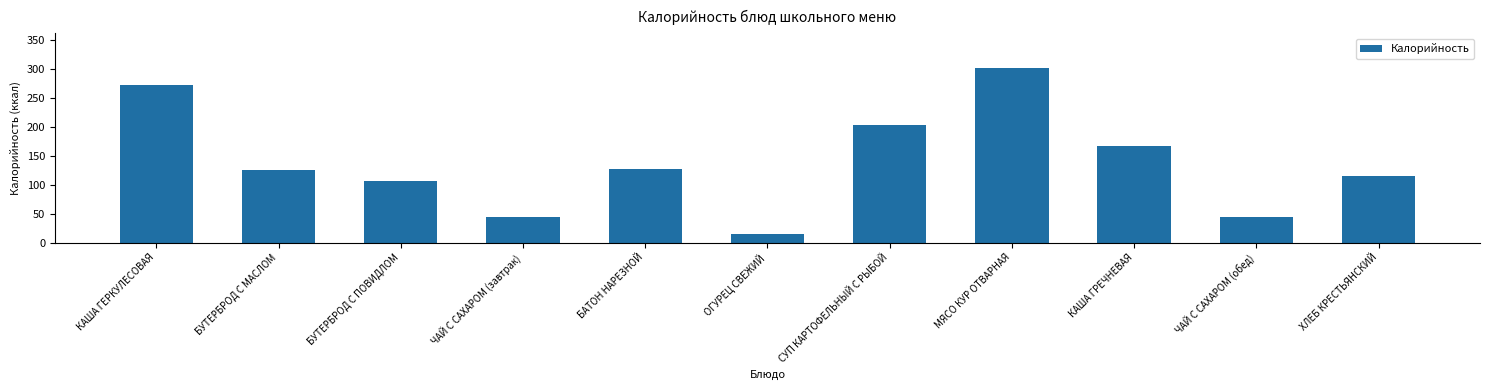

What is the sum of the values at КАША ГЕРКУЛЕСОВАЯ and МЯСО КУР ОТВАРНАЯ?

575